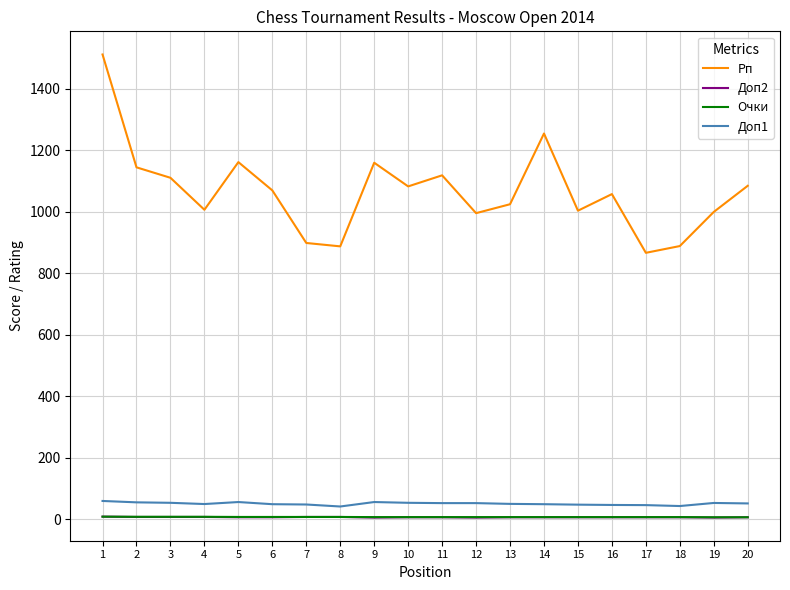

Which series has the largest total across all categories?

Рп